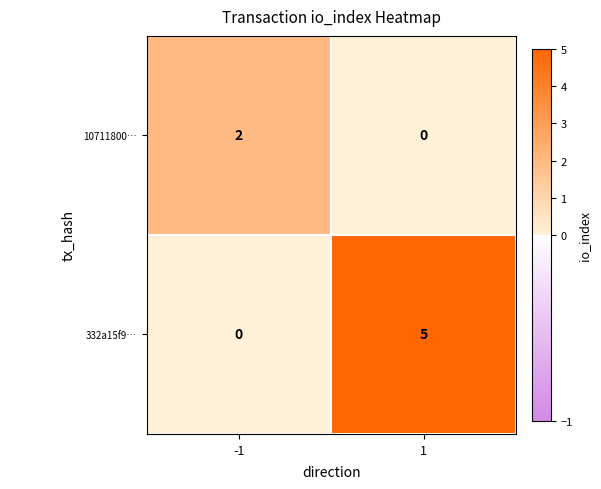

What is the difference between the highest and lowest values at -1?

2